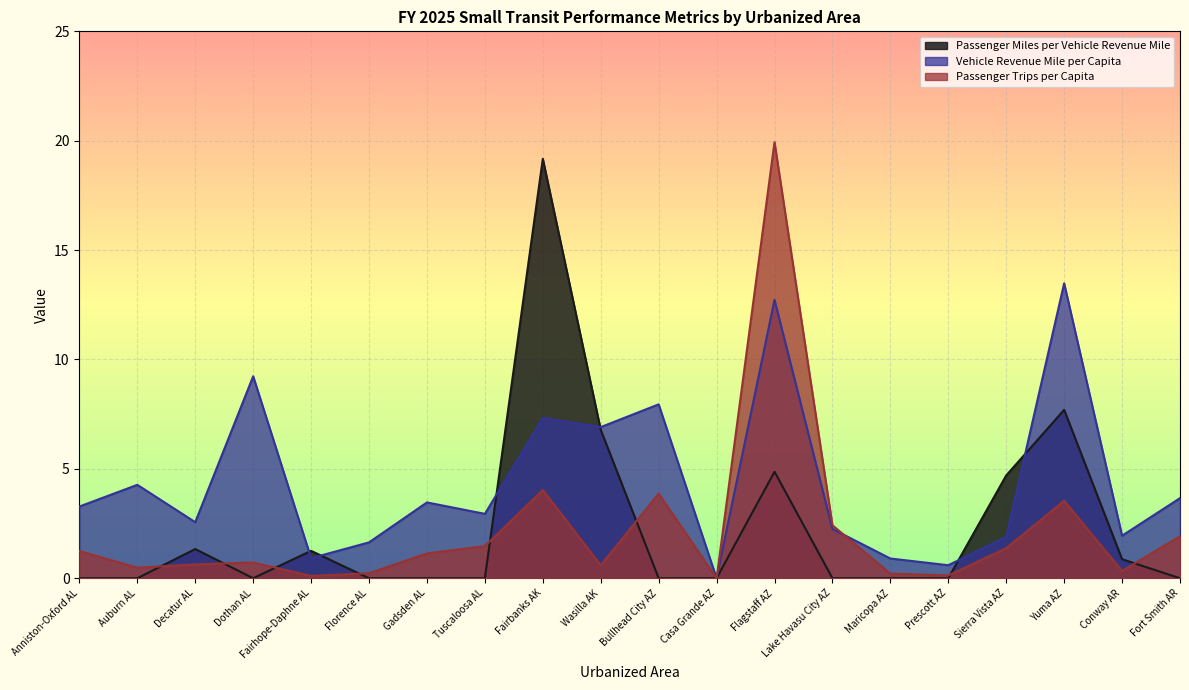

Rank the series by their maximum value, from highest to lowest.

Passenger Trips per Capita, Passenger Miles per Vehicle Revenue Mile, Vehicle Revenue Mile per Capita